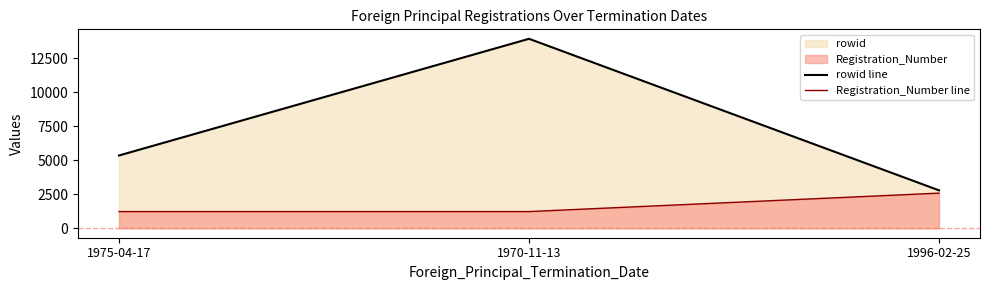

What is the lowest value of the Registration_Number line series?

1226